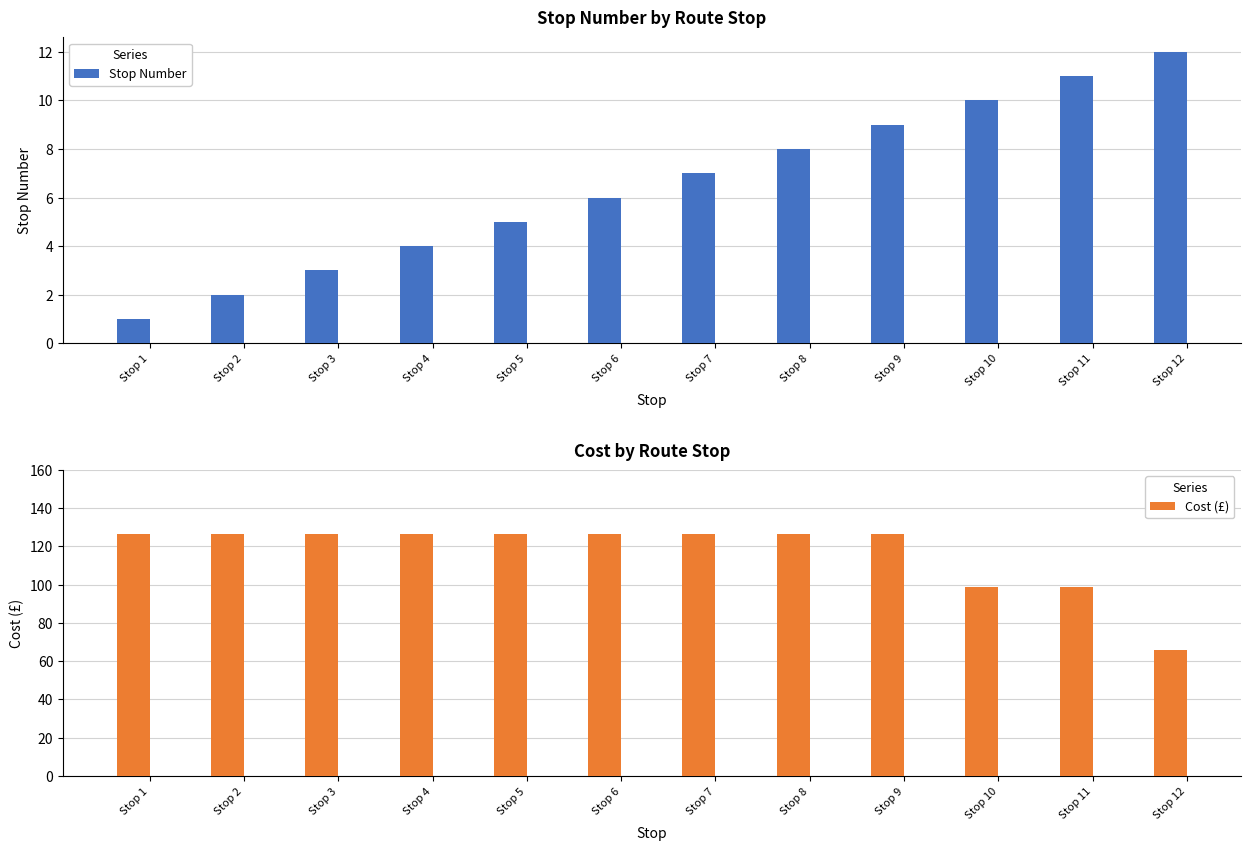

Reading right to left, list all the values displayed in this chart.

Stop Number: 12.0	11.0	10.0	9.0	8.0	7.0	6.0	5.0	4.0	3.0	2.0	1.0
Cost (£): 66.0	99.0	99.0	126.5	126.5	126.5	126.5	126.5	126.5	126.5	126.5	126.5